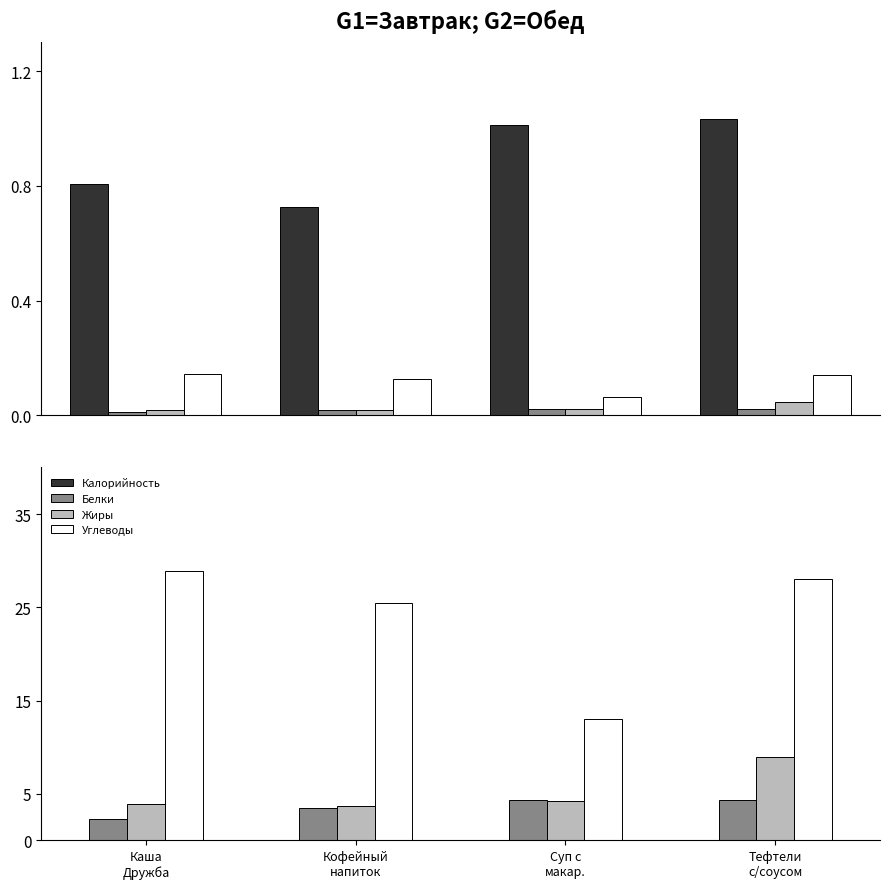

Where does the Жиры series first go above 4?

Суп с
макар.